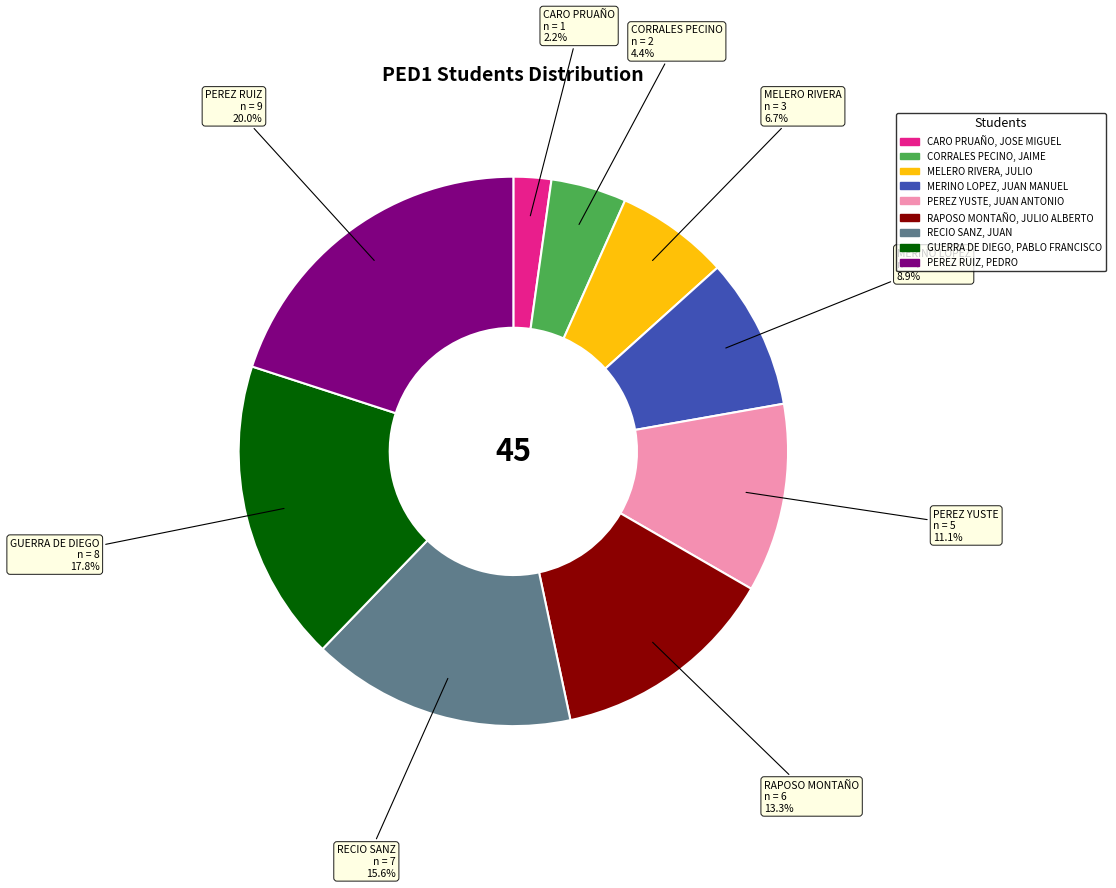

Is there a majority slice in this chart?

No